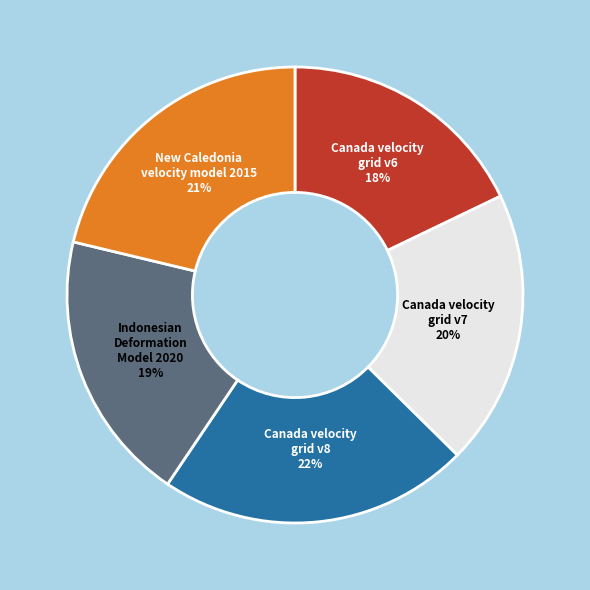

To the nearest percent, what percentage of the pie is New Caledonia velocity model 2015?

21%